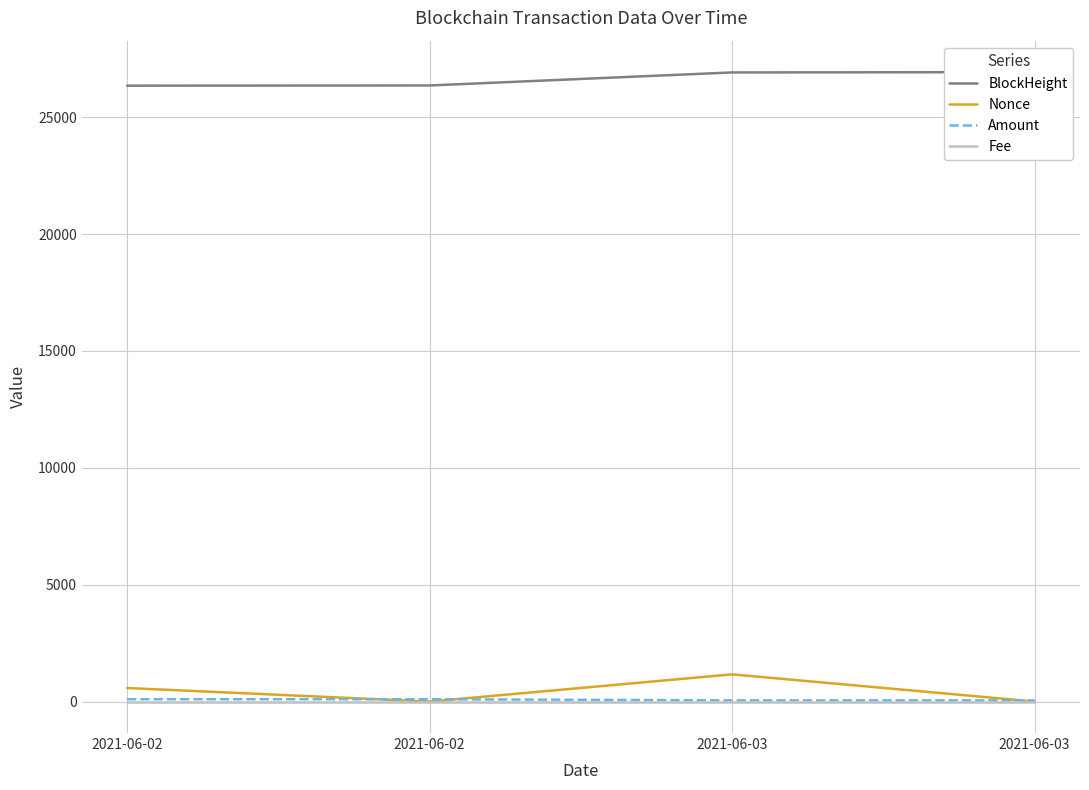

What is the difference between the Nonce values at 2021-06-03 and 2021-06-02?

578.0